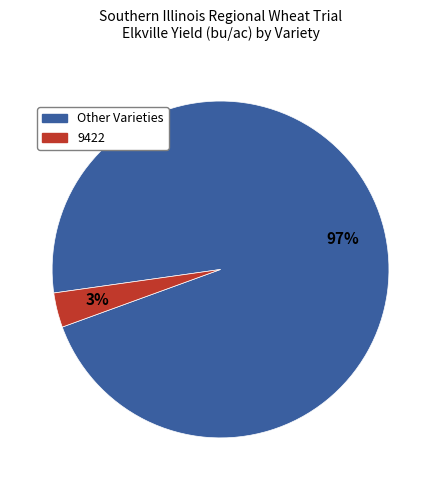

How many slices are in this pie chart?

2